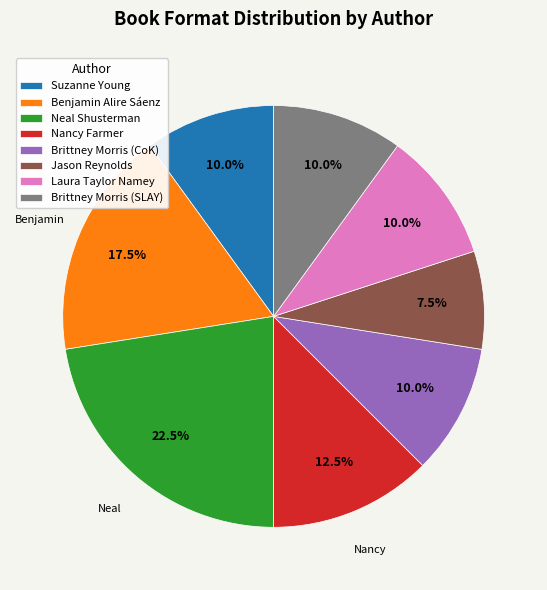

What portion of the pie excludes Brittney Morris (SLAY)?

90.0%